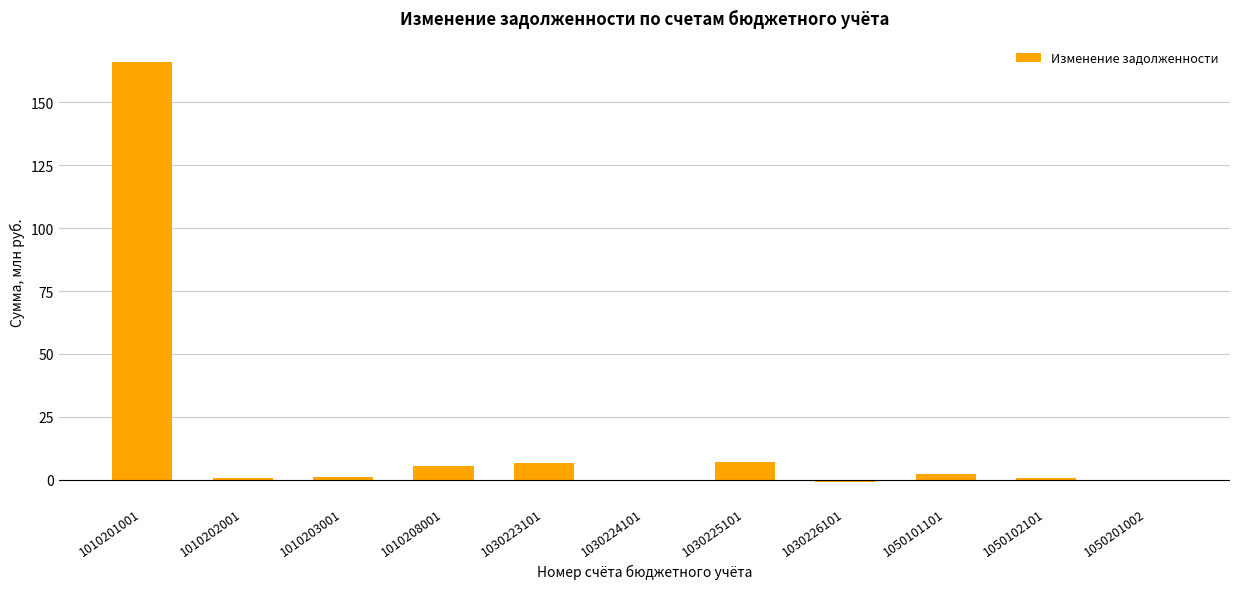

What is the maximum value shown in the chart?

166.1